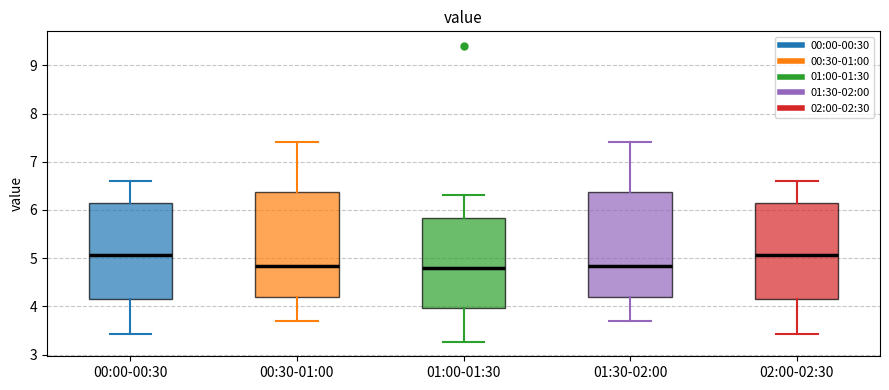

Where is the lower edge of the box for 00:00-00:30 on the y-axis? The values are not printed on the chart, so give them approximately, as read against the axis.

4.2